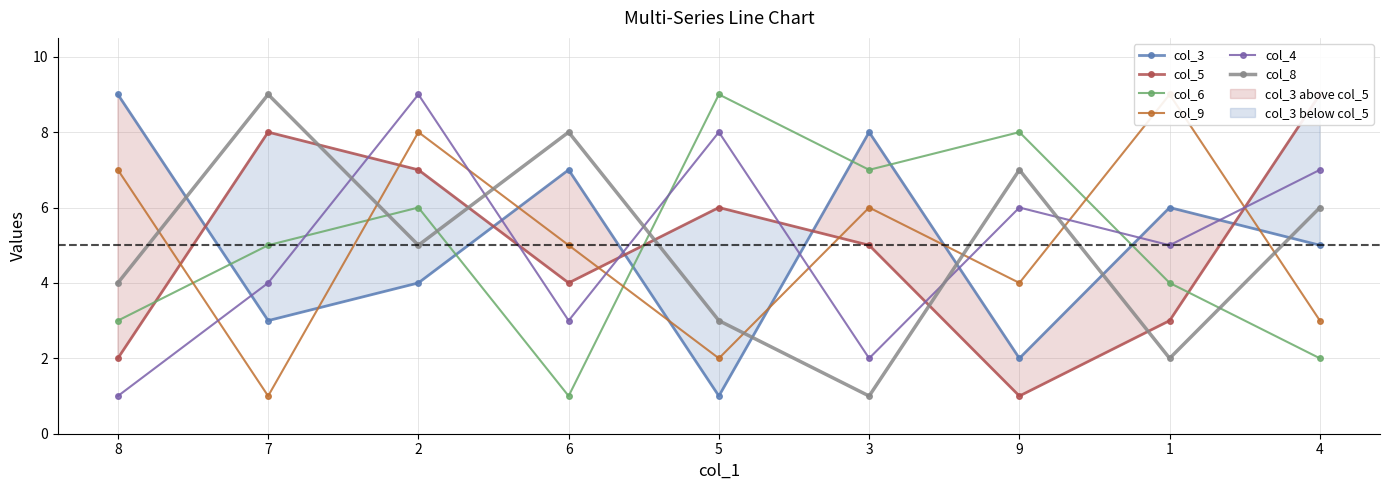

What is the maximum value for col_4?

9